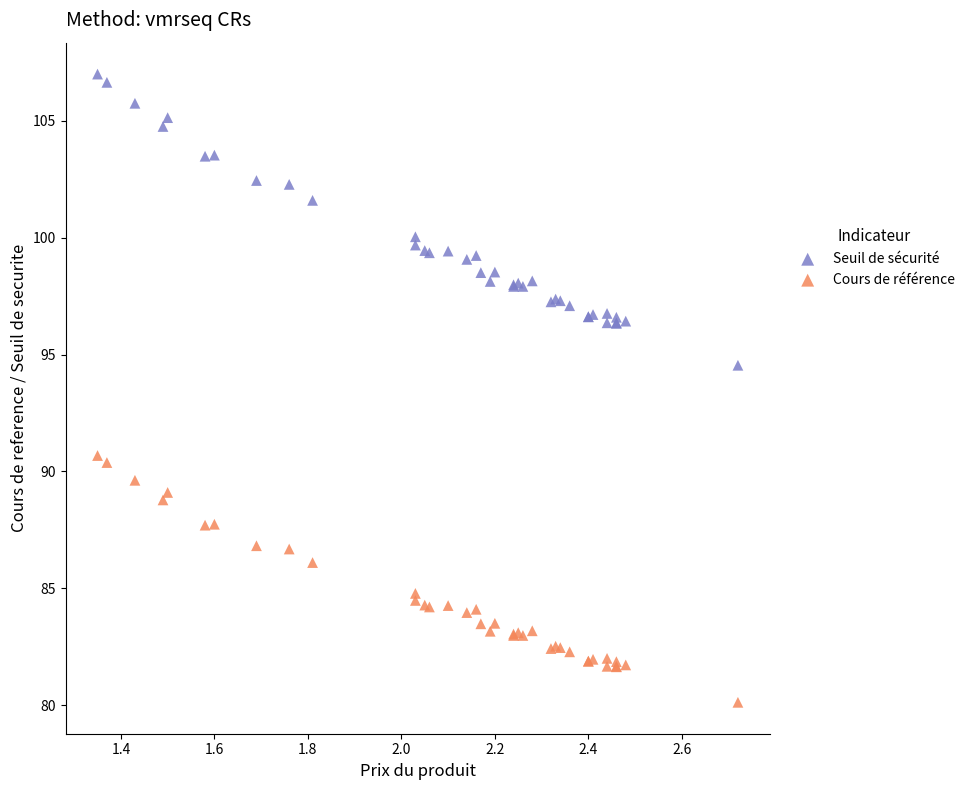

Which series contains the lowest Y value?

Cours de référence